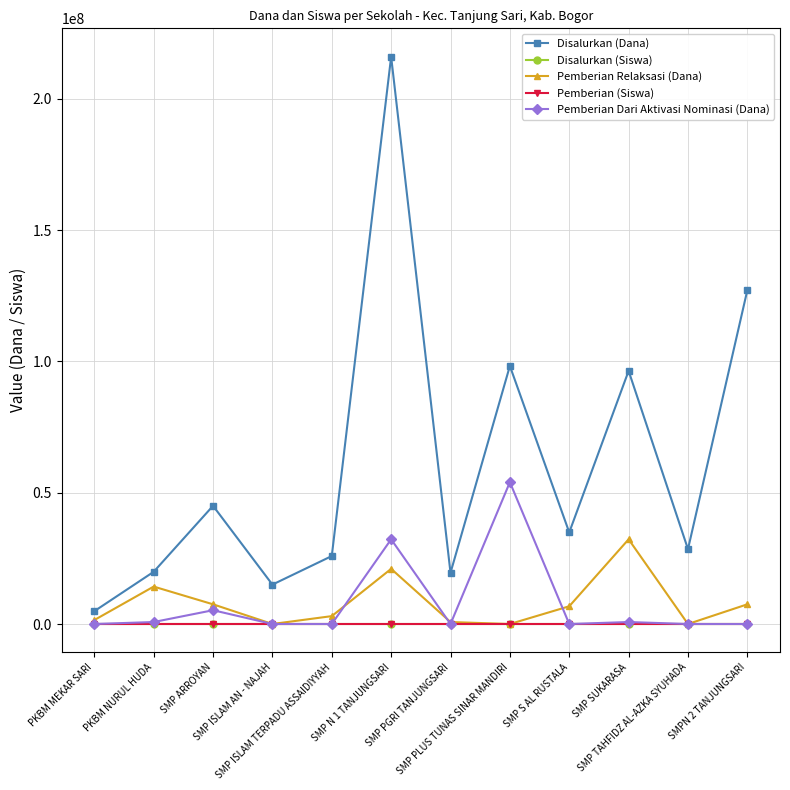

What is the label of the 5th point from the left?

SMP ISLAM TERPADU ASSAIDIYYAH